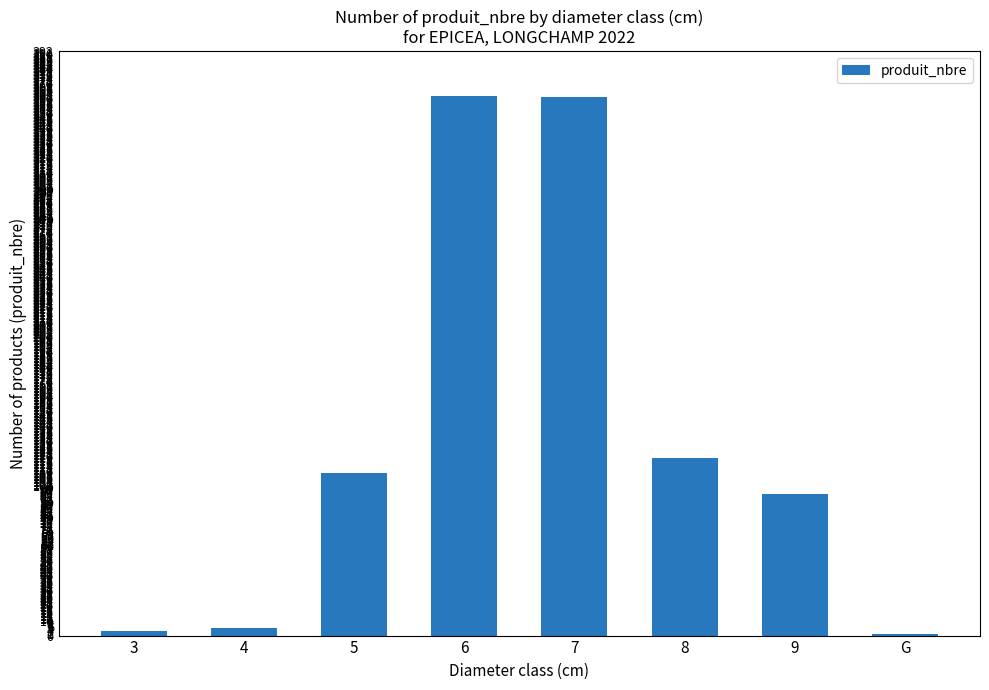

Are the bars horizontal?

No